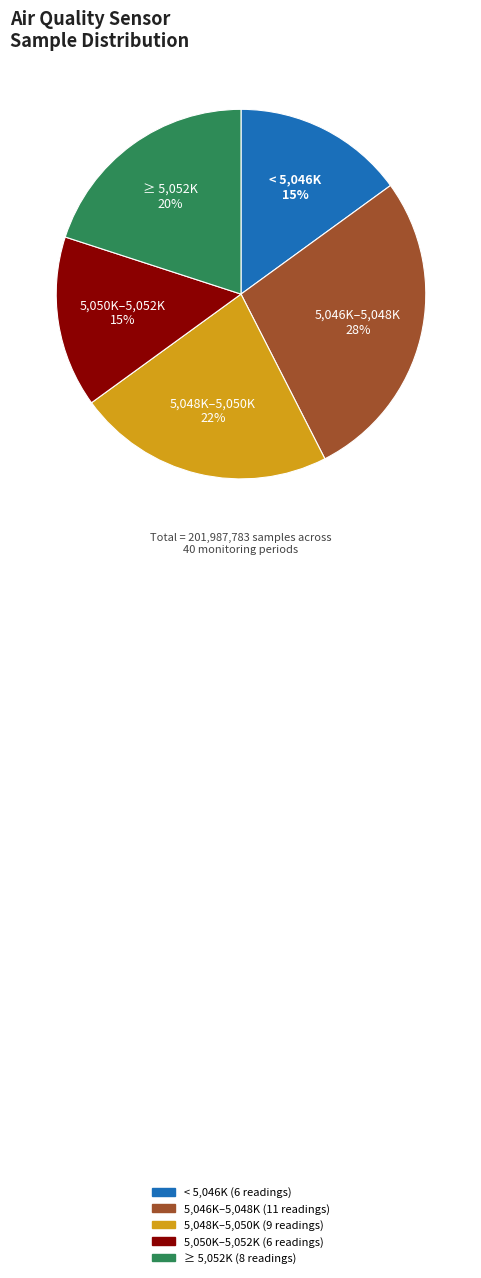

To the nearest percent, what is the average slice percentage?

20%